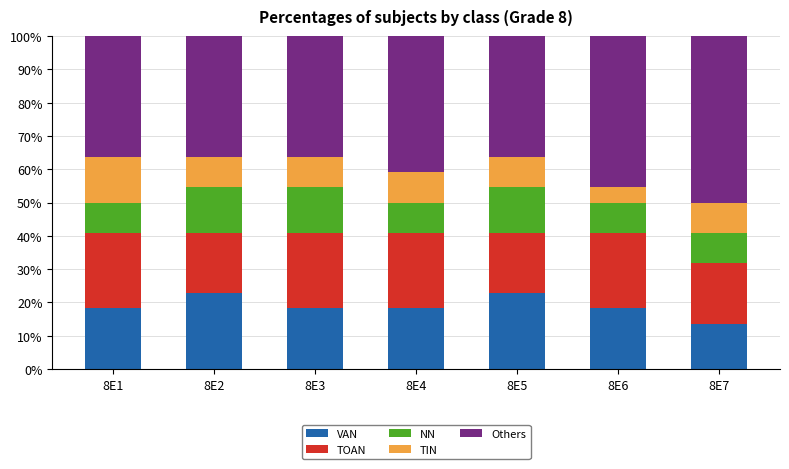

How many series are shown in this chart?

5